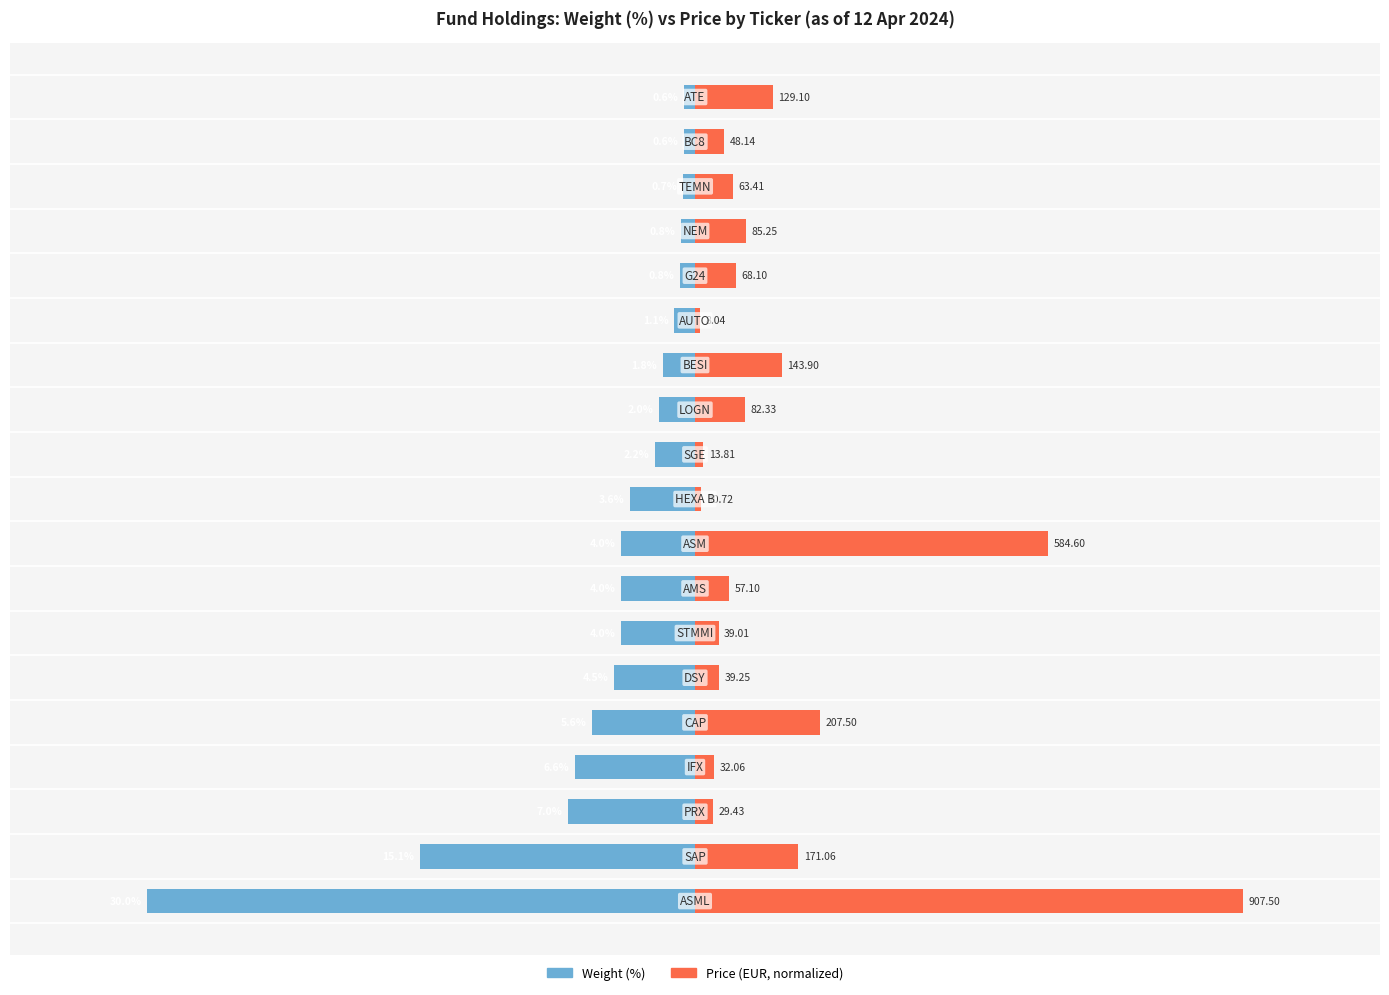

Rank the series by their average value, from highest to lowest.

Price, Weight (%)